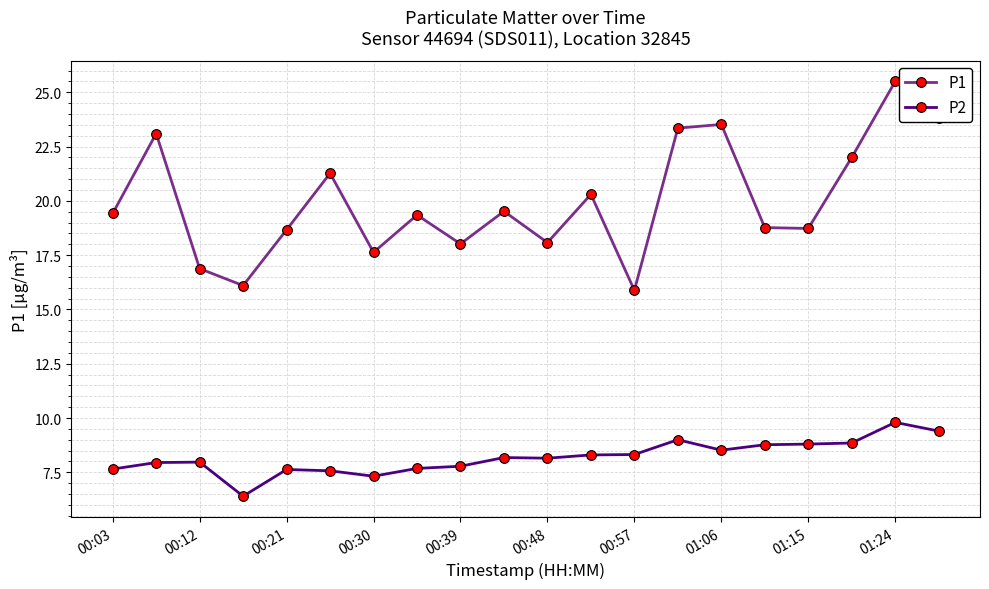

True or false: P2 and P1 intersect in this chart.

False